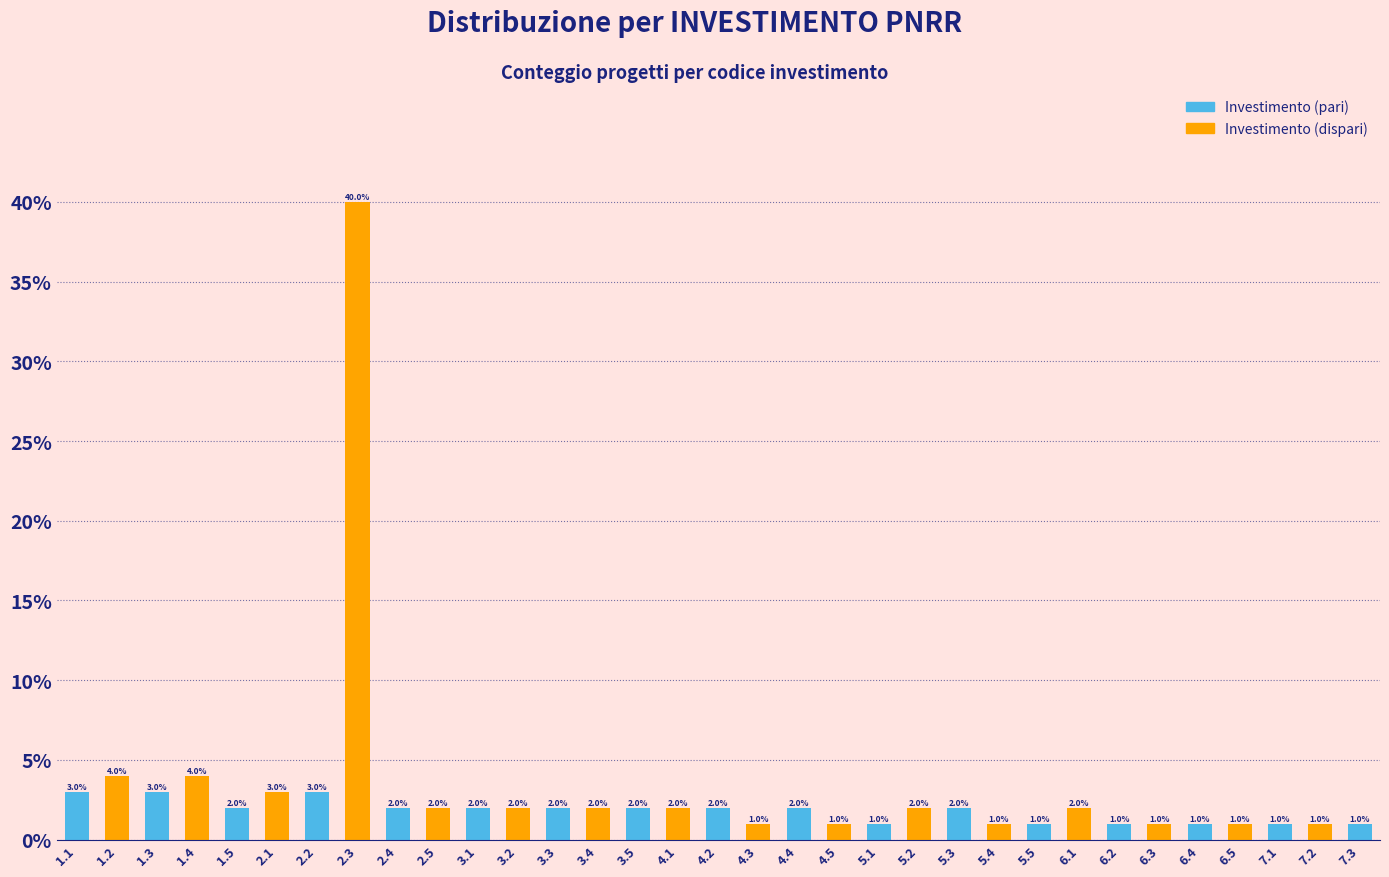

Reading left to right, extract all data points from this chart.

1.1=3	1.2=4	1.3=3	1.4=4	1.5=2	2.1=3	2.2=3	2.3=40	2.4=2	2.5=2	3.1=2	3.2=2	3.3=2	3.4=2	3.5=2	4.1=2	4.2=2	4.3=1	4.4=2	4.5=1	5.1=1	5.2=2	5.3=2	5.4=1	5.5=1	6.1=2	6.2=1	6.3=1	6.4=1	6.5=1	7.1=1	7.2=1	7.3=1